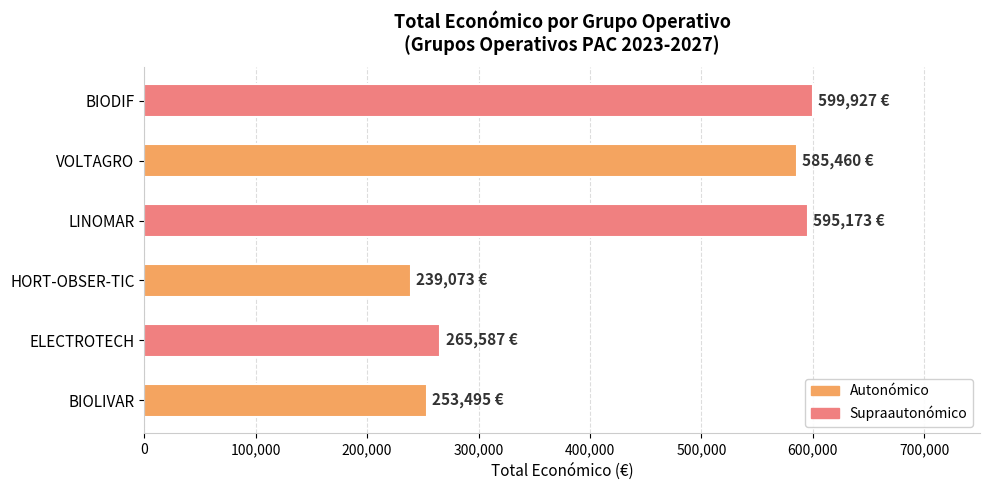

At which label is the value closest to 419500?

ELECTROTECH